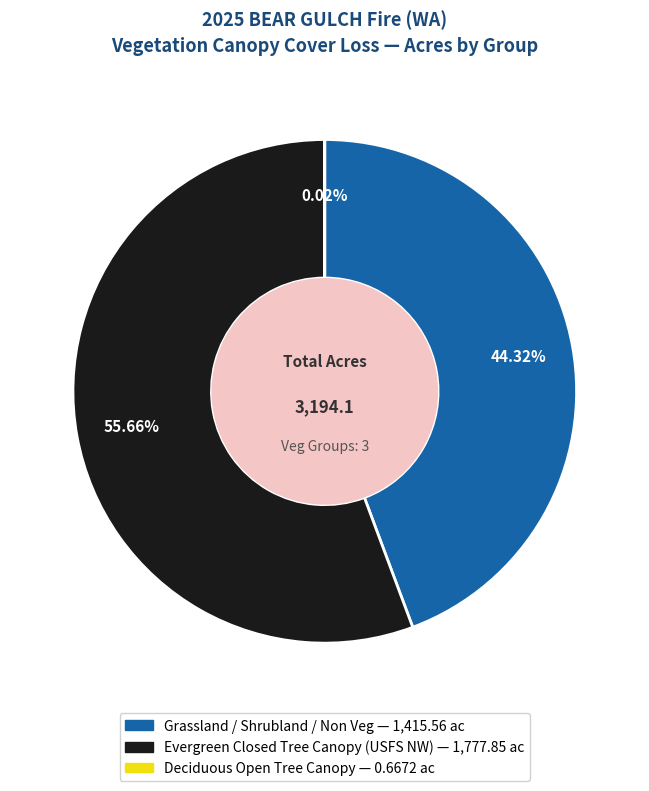

Does any single category account for the majority?

Yes